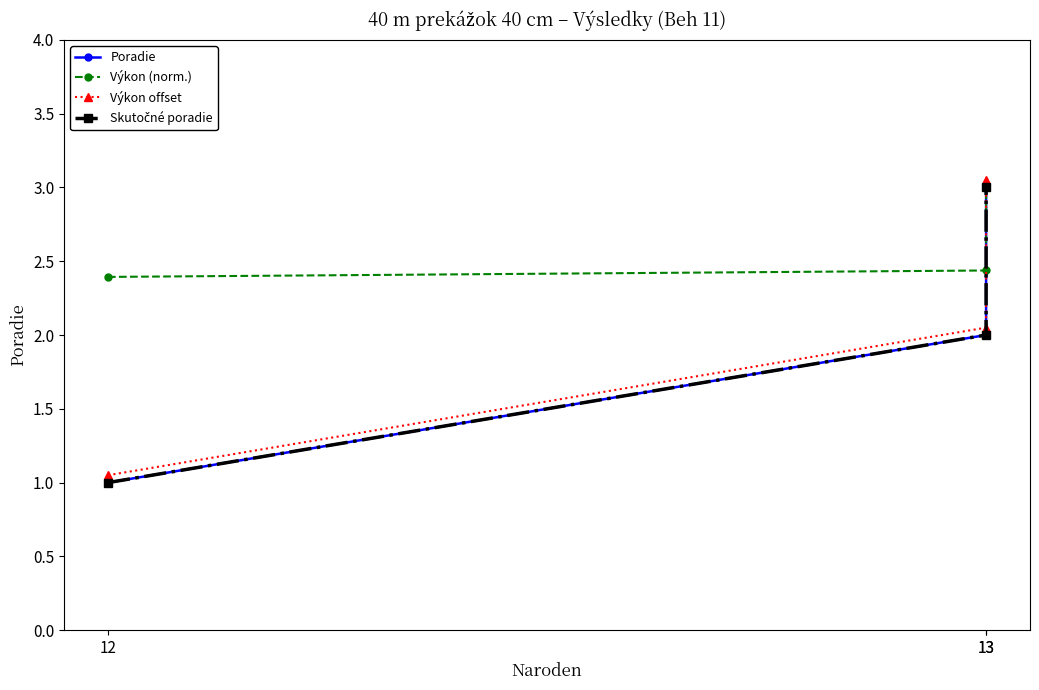

What is the spread (max minus min) of values at 13?

0.4